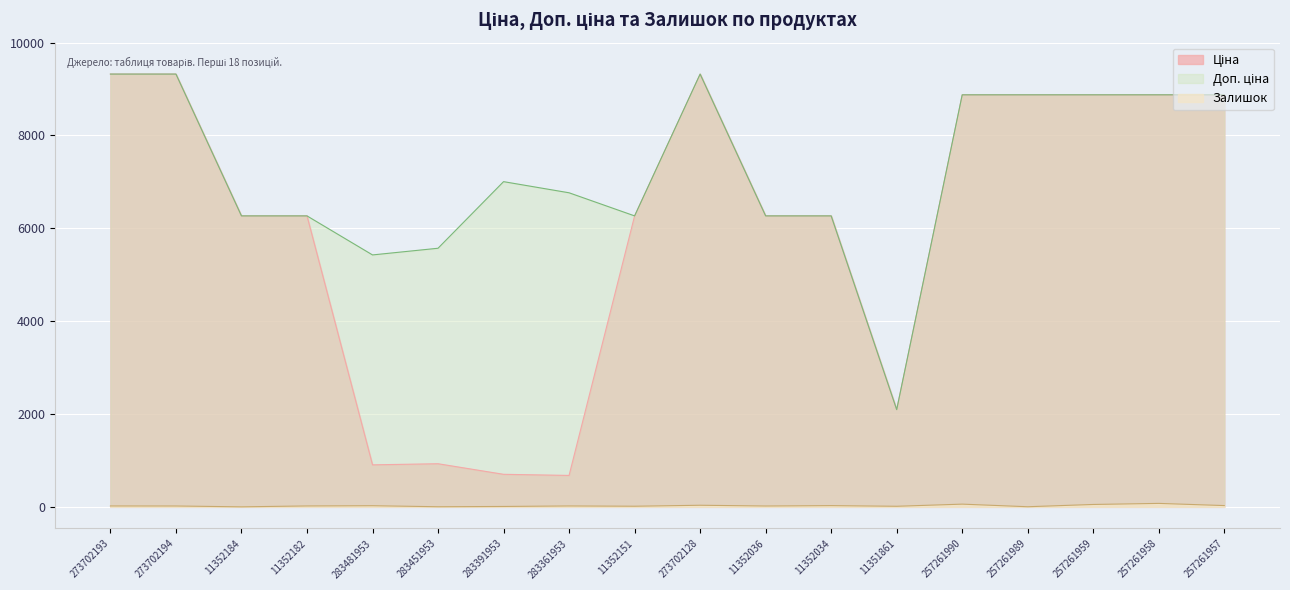

What is the greatest value displayed?

9321.4